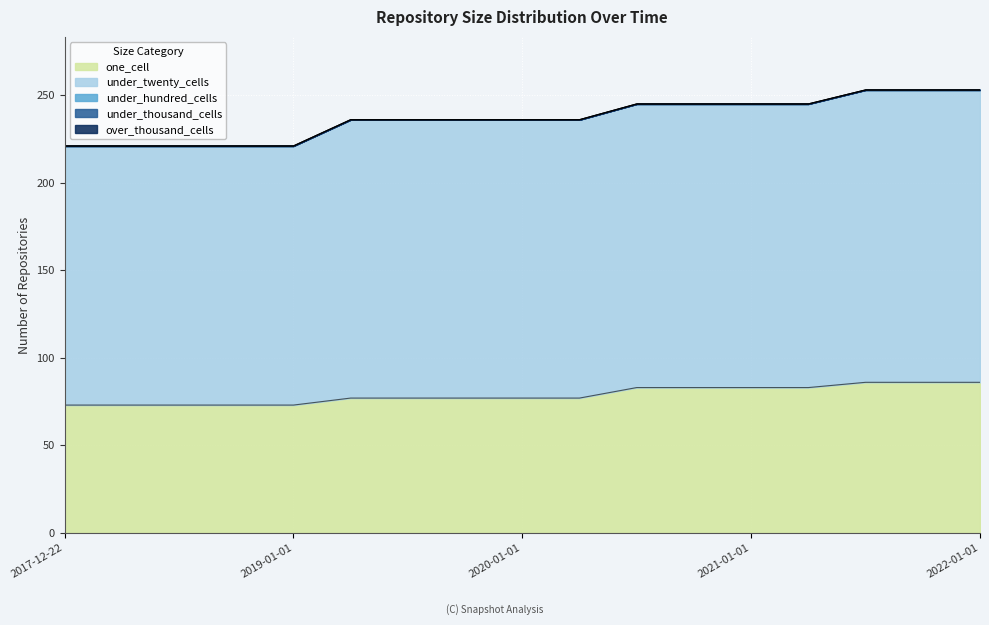

What is the total value across all series at 2019-07-01?

236